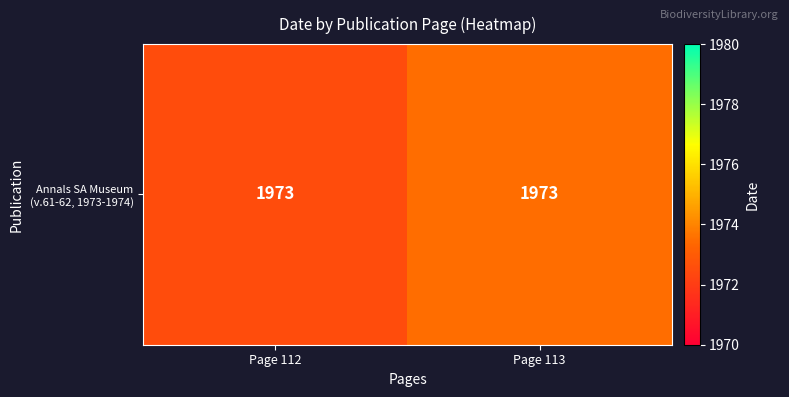

Read the value at Page 113.

1973.5